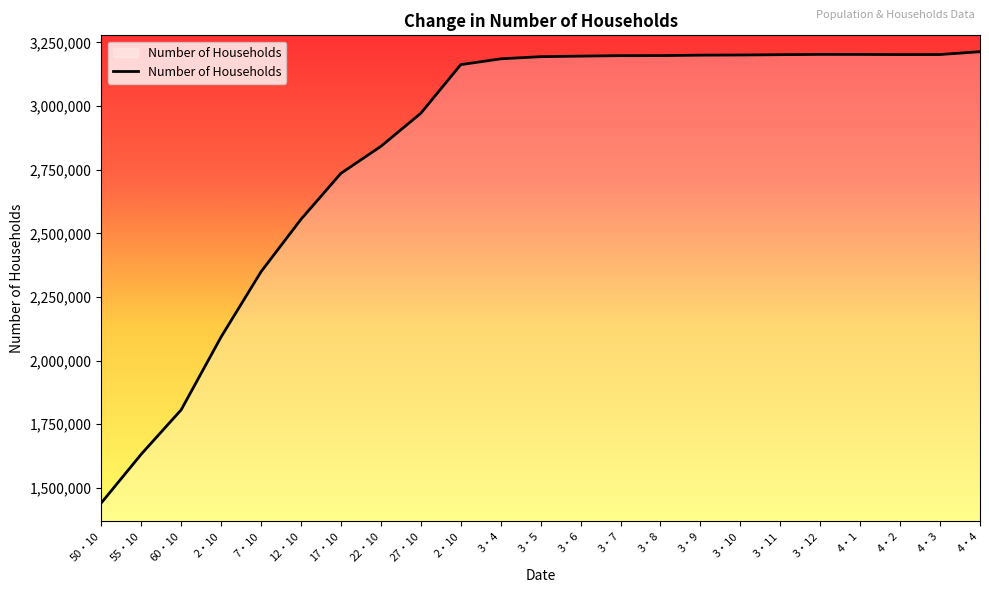

Where is the first local minimum?

4・2